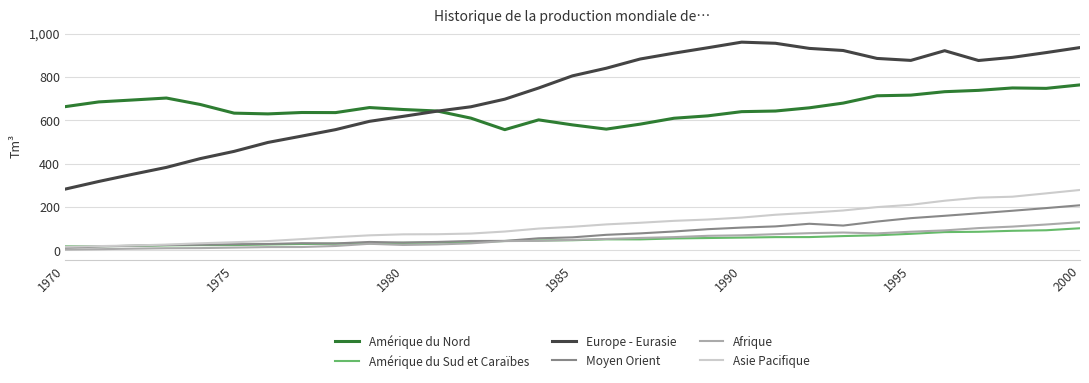

What is the difference between the maximum and minimum values in the Amérique du Sud et Caraïbes series?

83.2